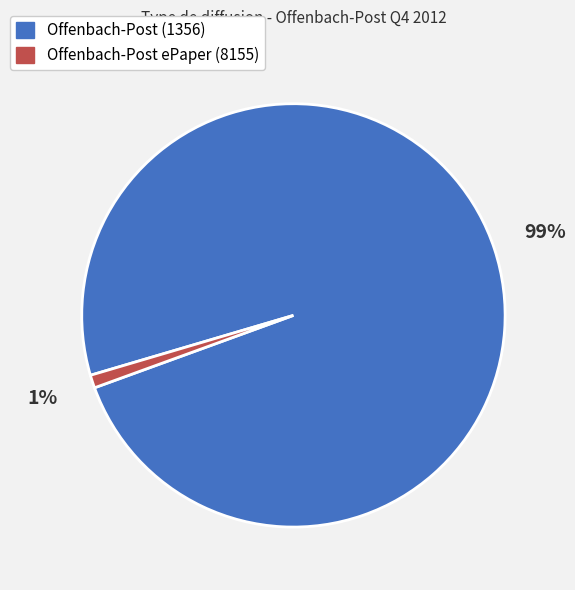

Combined, do Offenbach-Post ePaper (8155) and Offenbach-Post (1356) account for over 50%?

Yes